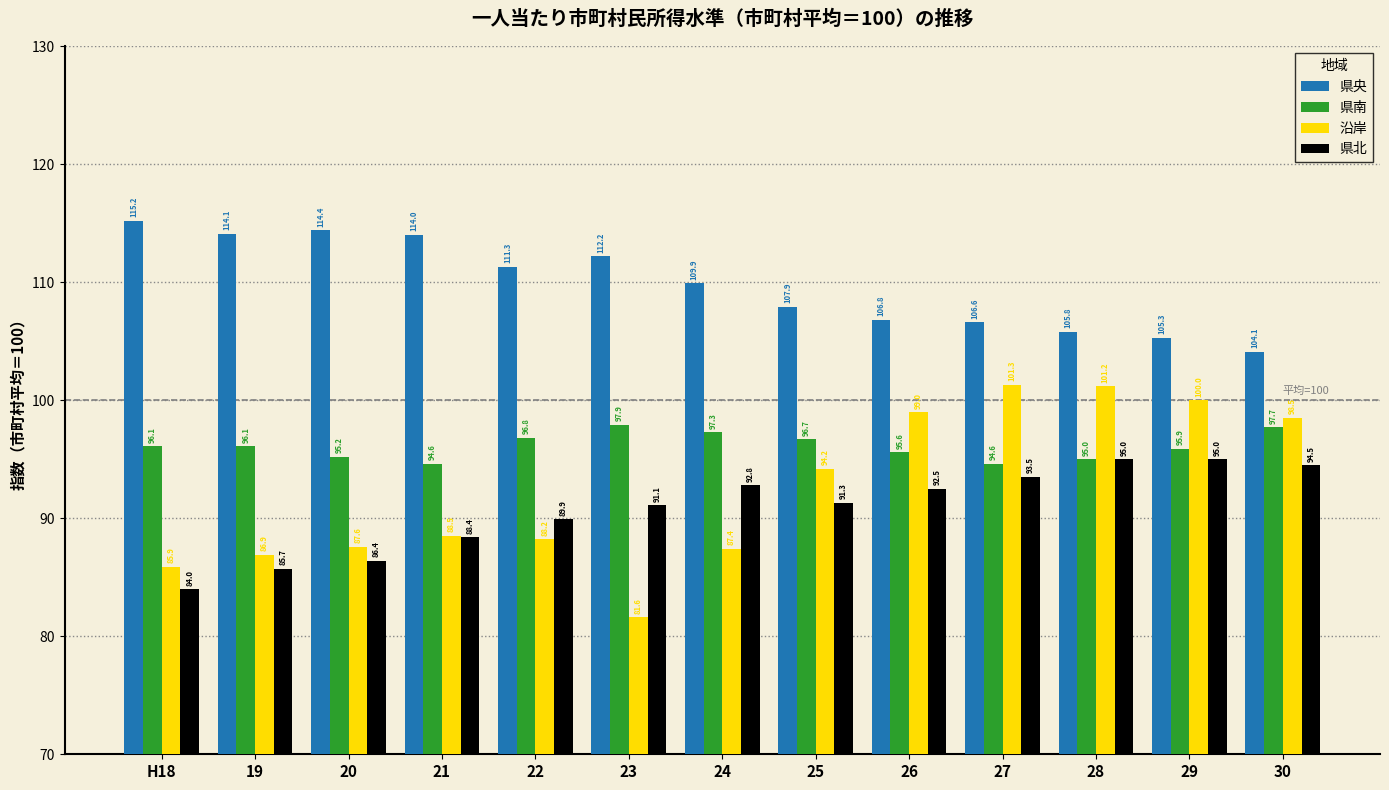

At which label does 県北 reach its minimum?

H18